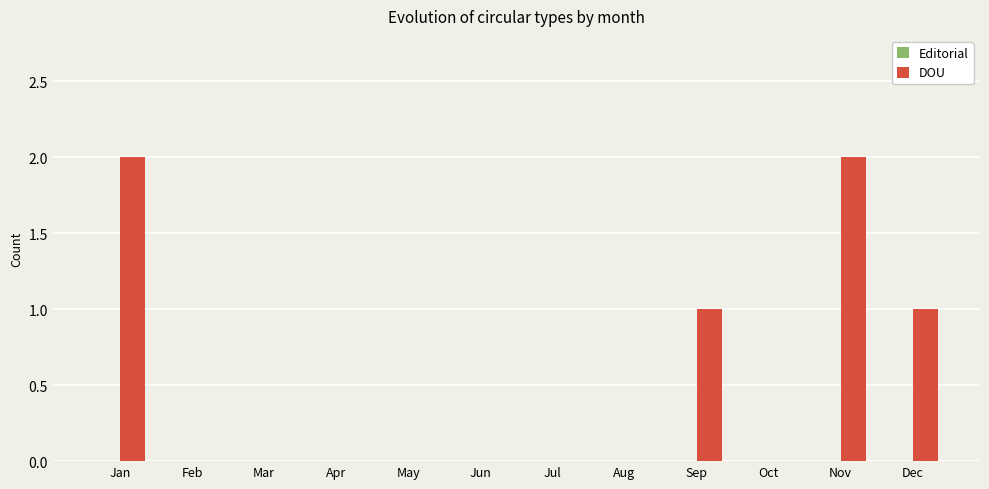

Which has a higher value, Dec or Aug?

Dec